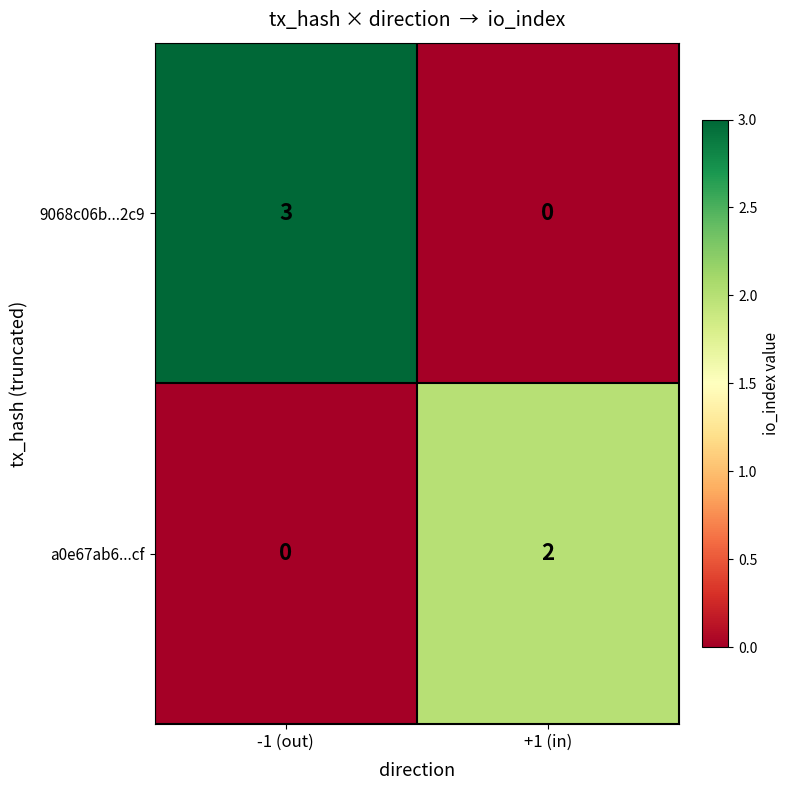

Reading left to right, what are all the values shown in this chart?

9068c06b...2c9: 3	0
a0e67ab6...cf: 0	2